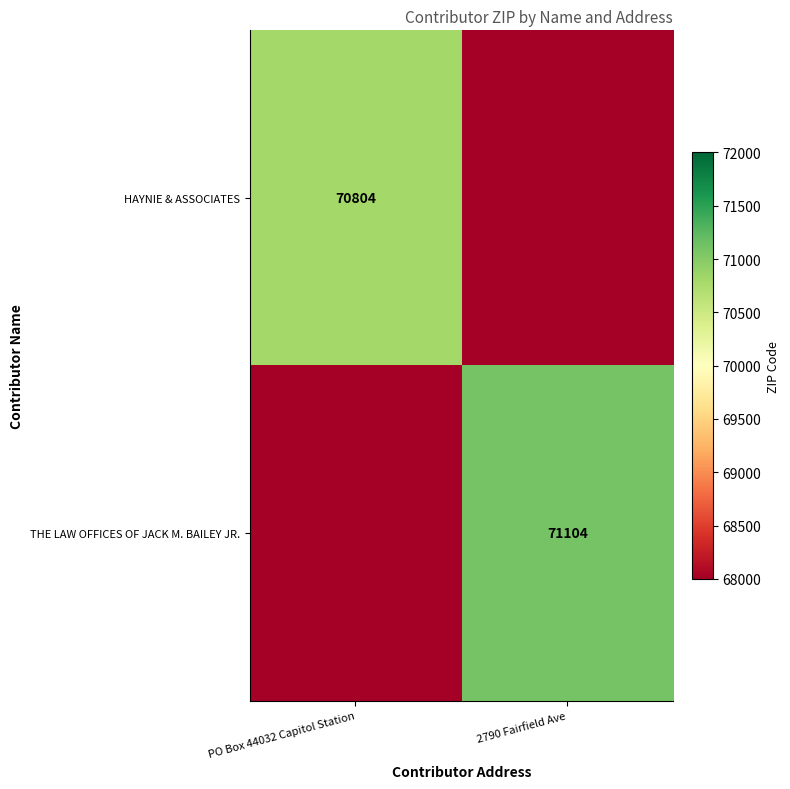

True or false: HAYNIE & ASSOCIATES has a value of 70804 at PO Box 44032 Capitol Station.

True